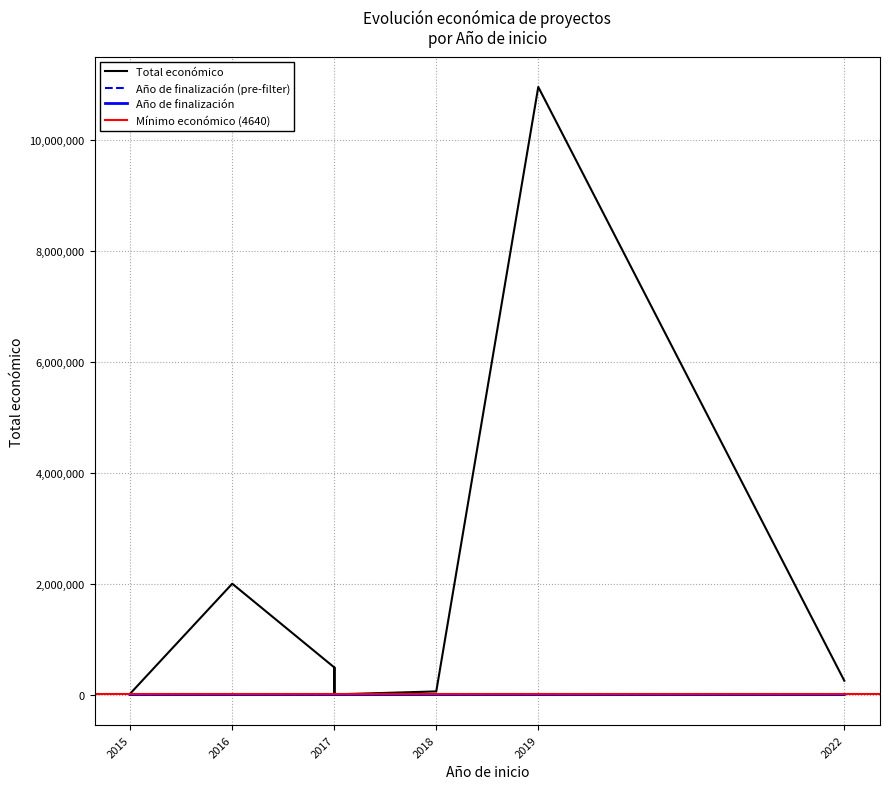

Is the value of Año de finalización at 2019 greater than the value of Total económico at 2017?

No